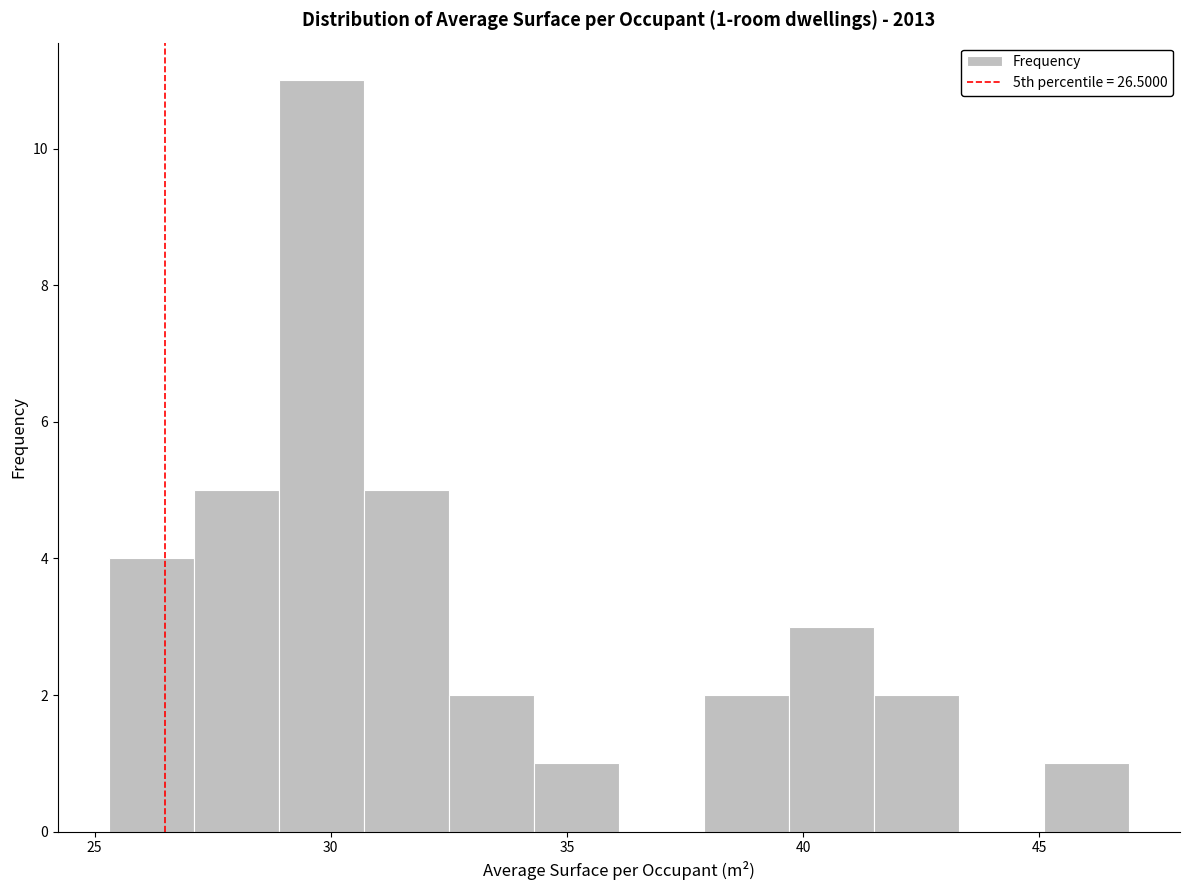

Around what value on the x-axis is the tallest bar? Give the approximate position of its centre, as read against the axis.

30.0